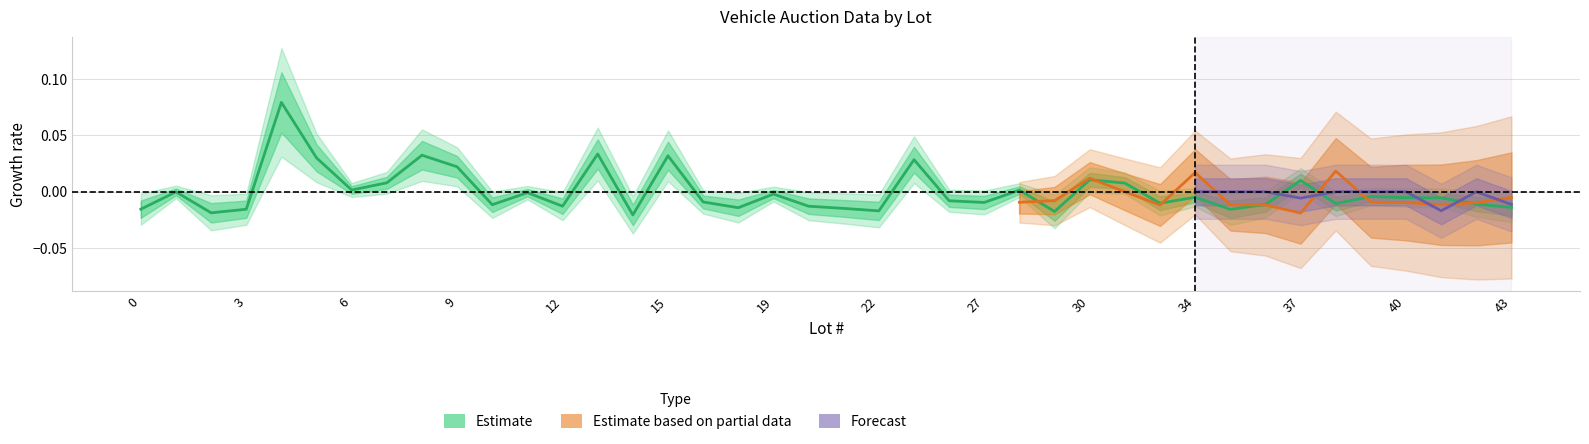

Is it true that the value at 9 is 0.0?

False